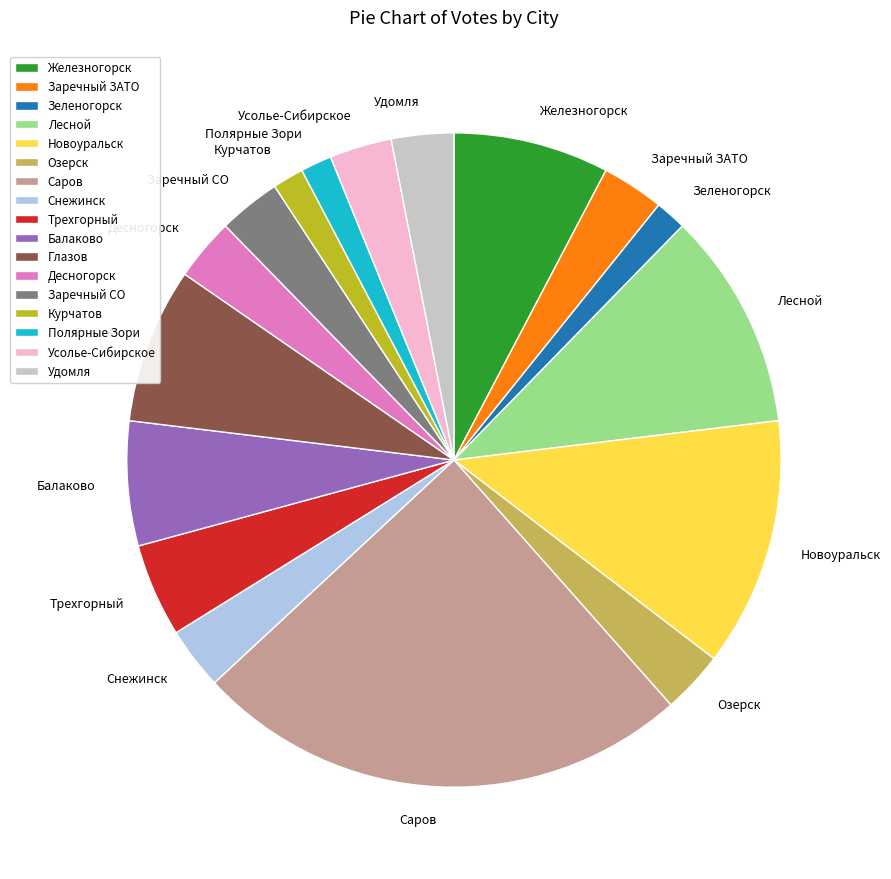

Does any single category account for the majority?

No